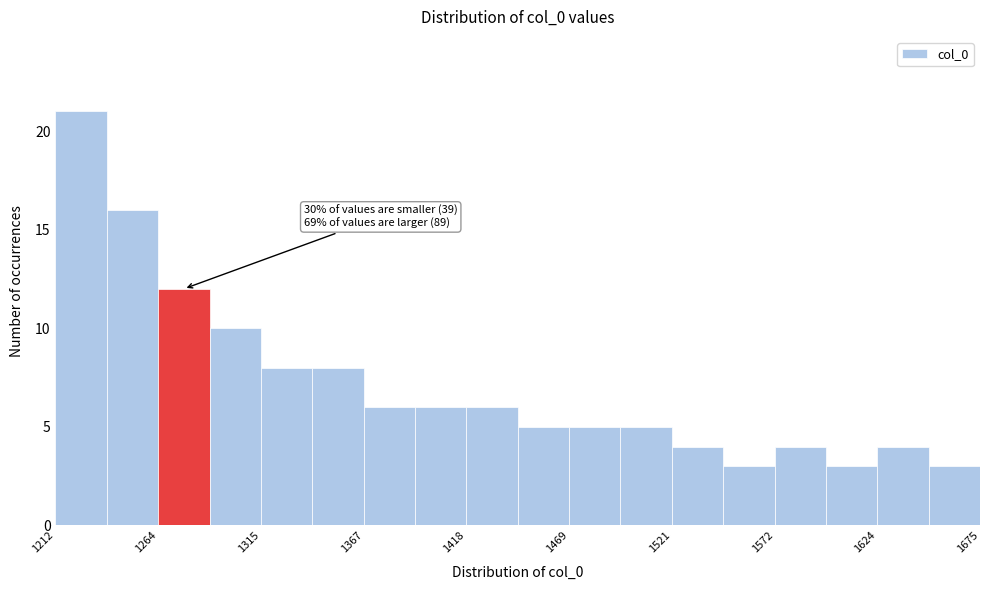

Around what value on the x-axis is the tallest bar? Give the approximate position of its centre, as read against the axis.

1230